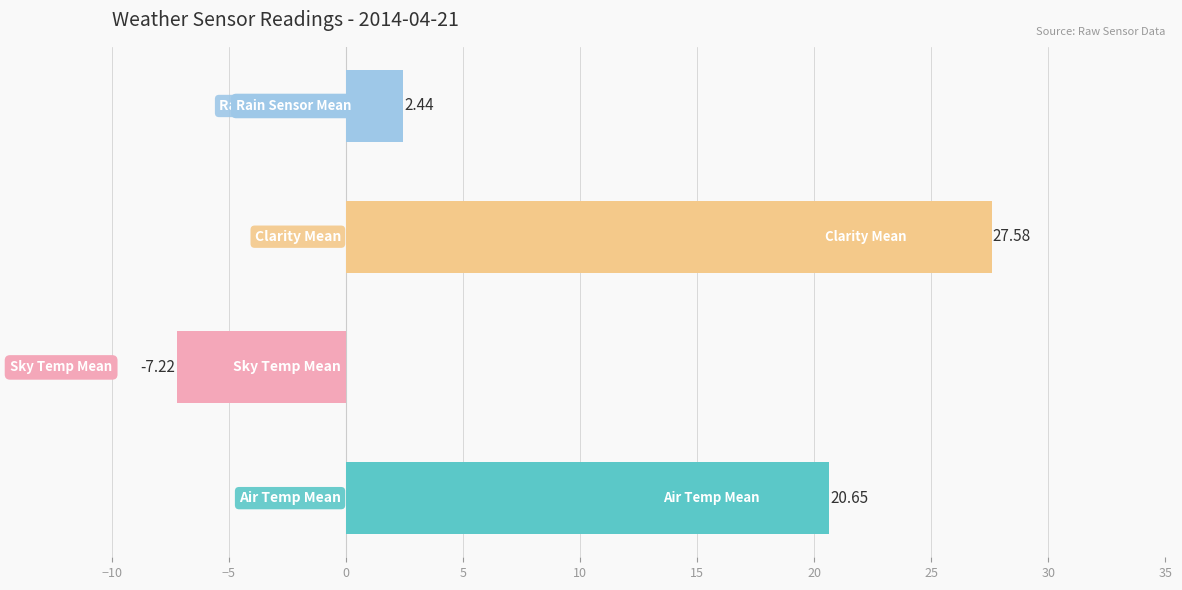

What is the difference between the maximum and second lowest values?

25.1